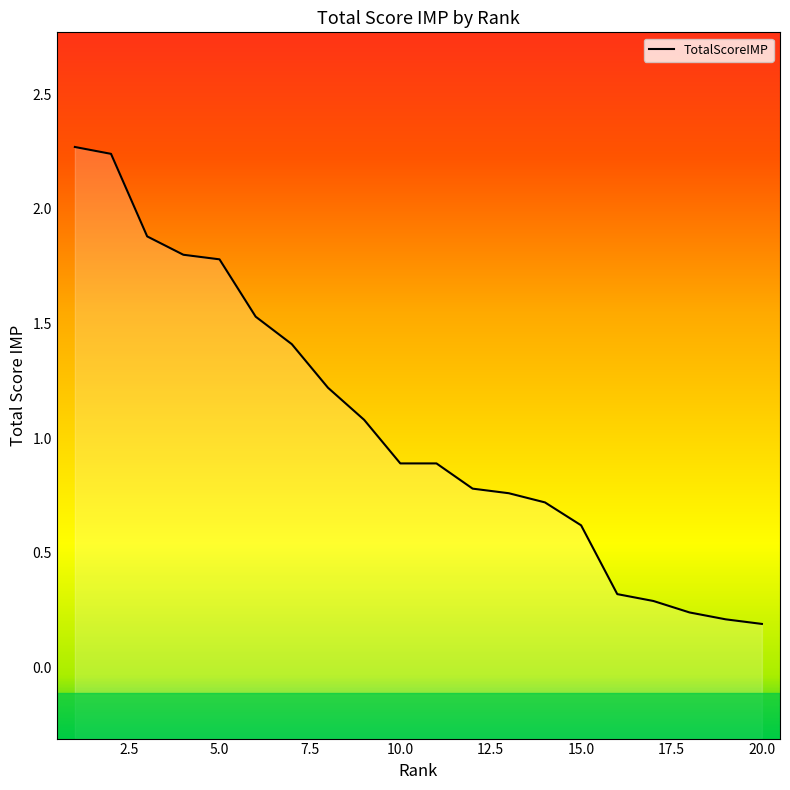

Reading left to right, extract all data points from this chart.

1=2.3	2=2.2	3=1.9	4=1.8	5=1.8	6=1.5	7=1.4	8=1.2	9=1.1	10=0.9	11=0.9	12=0.8	13=0.8	14=0.7	15=0.6	16=0.3	17=0.3	18=0.2	19=0.2	20=0.2